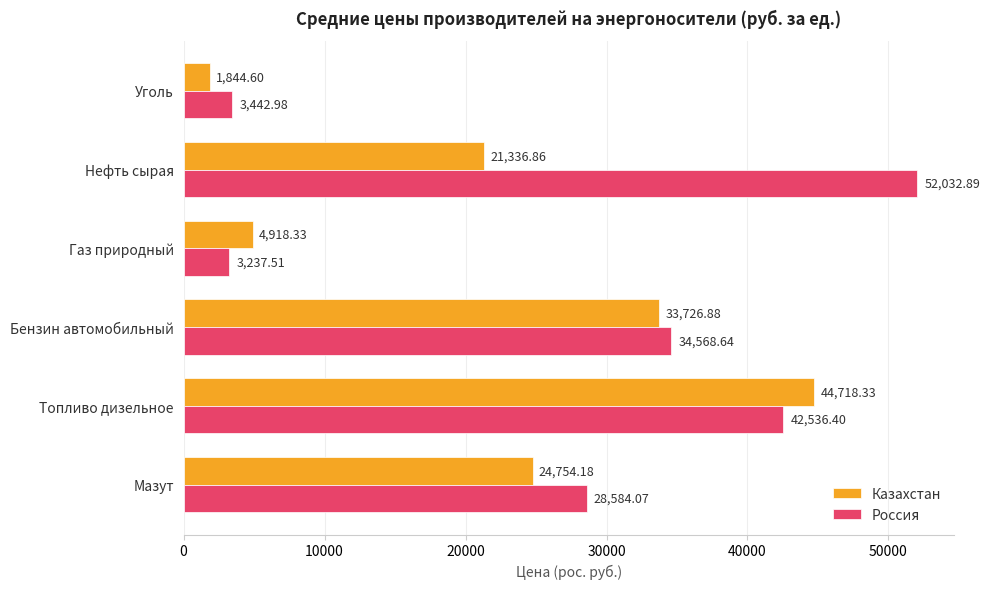

What are all the series names shown in the legend?

Казахстан, Россия